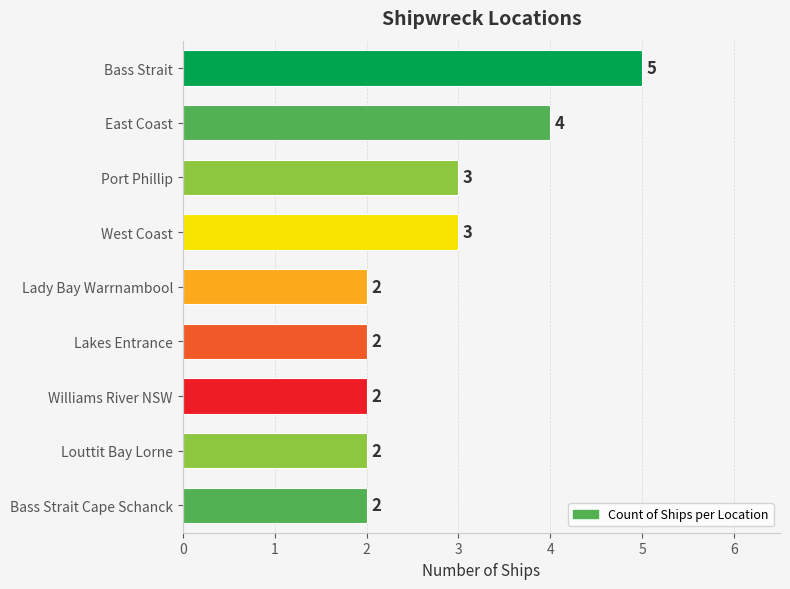

What is the ratio of the value at Lakes Entrance to the value at East Coast?

0.5